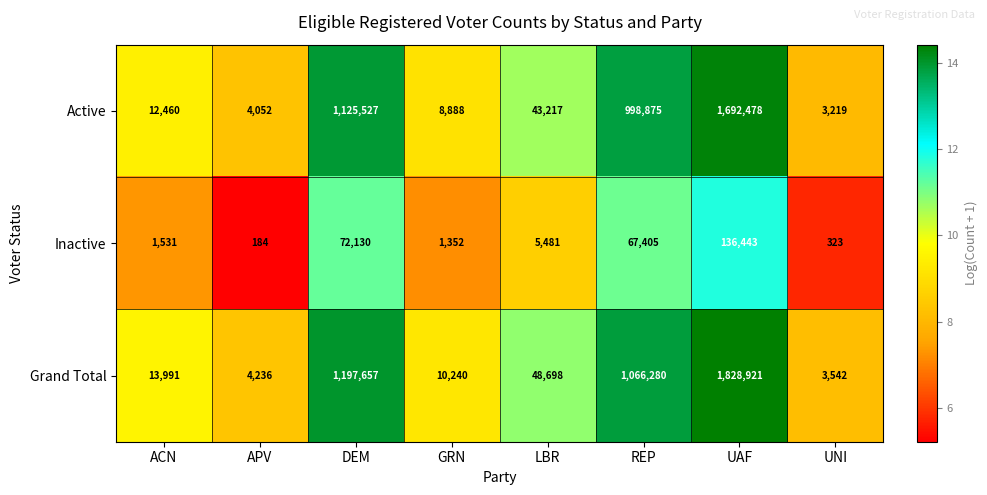

Reading right to left, list all the values displayed in this chart.

Active: UNI=3219	UAF=1692478	REP=998875	LBR=43217	GRN=8888	DEM=1125527	APV=4052	ACN=12460
Inactive: UNI=323	UAF=136443	REP=67405	LBR=5481	GRN=1352	DEM=72130	APV=184	ACN=1531
Grand Total: UNI=3542	UAF=1828921	REP=1066280	LBR=48698	GRN=10240	DEM=1197657	APV=4236	ACN=13991